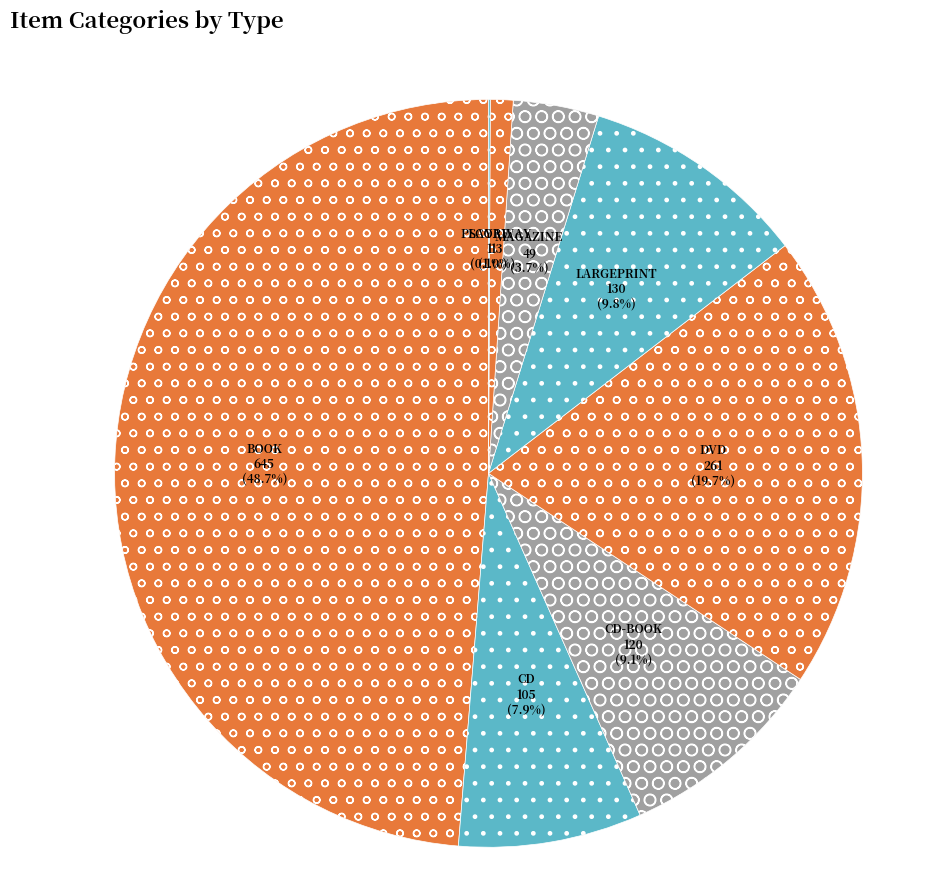

Does LARGEPRINT represent more than half of the total?

No